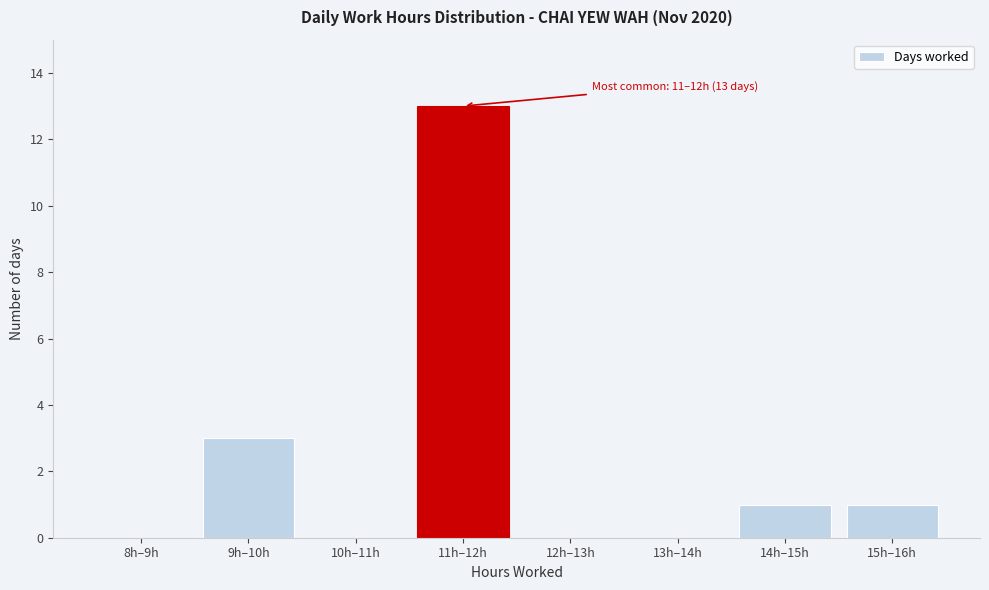

Reading left to right, transcribe all the data shown in this chart.

8h–9h=0	9h–10h=3	10h–11h=0	11h–12h=13	12h–13h=0	13h–14h=0	14h–15h=1	15h–16h=1